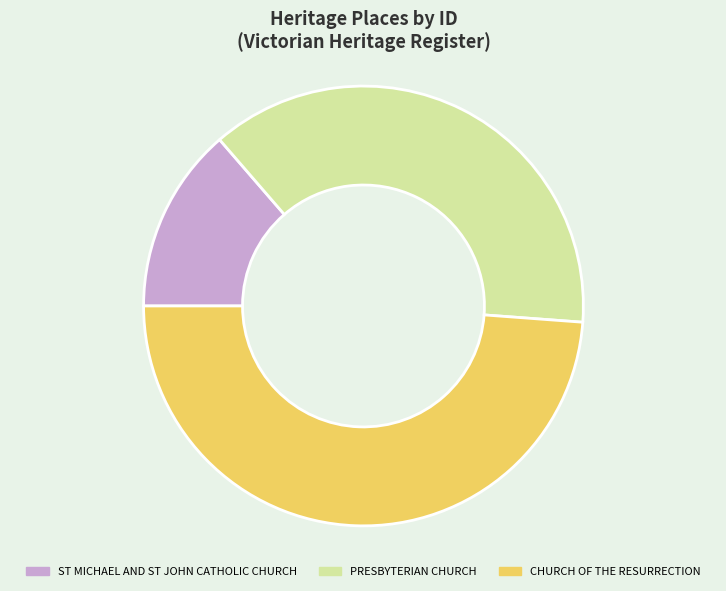

The ST MICHAEL AND ST JOHN CATHOLIC CHURCH slice represents 24% of the pie. True or false?

False